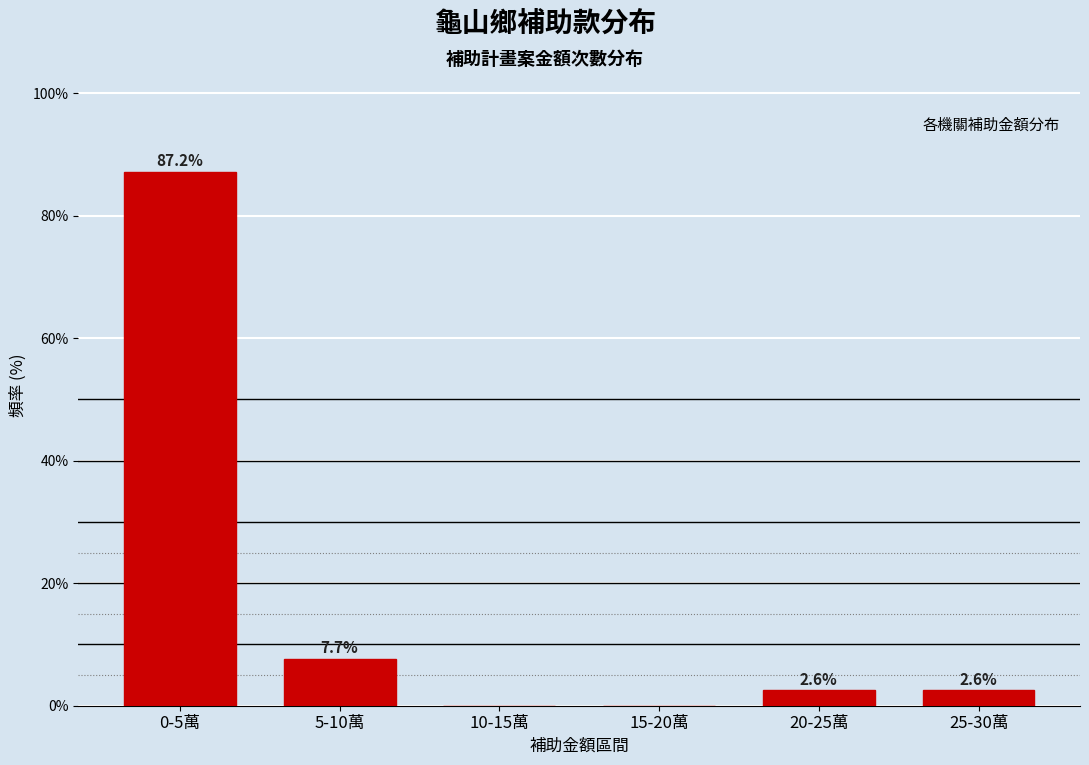

Reading left to right, extract all data points from this chart.

0-5萬=87.2	5-10萬=7.7	10-15萬=0.0	15-20萬=0.0	20-25萬=2.6	25-30萬=2.6